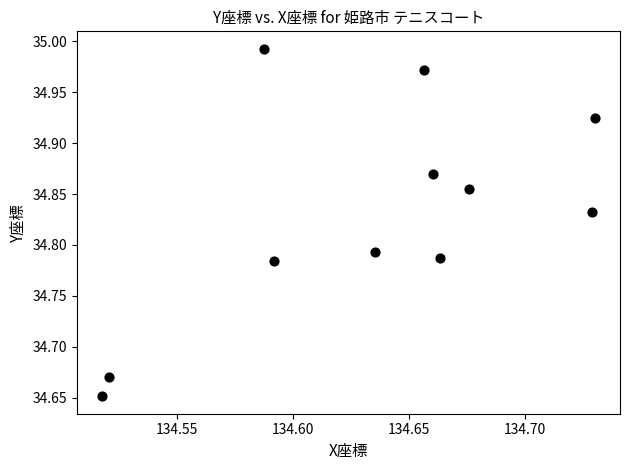

What is the range of Y values (max minus min)?

0.3